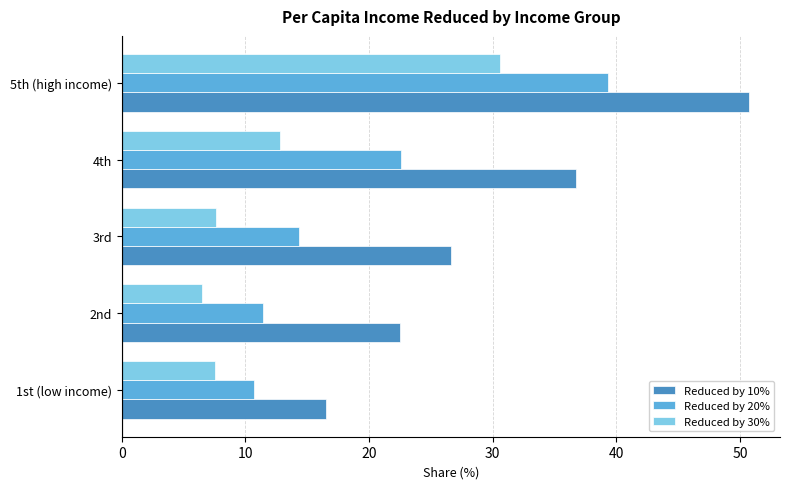

What is the maximum value shown in the chart?

50.7